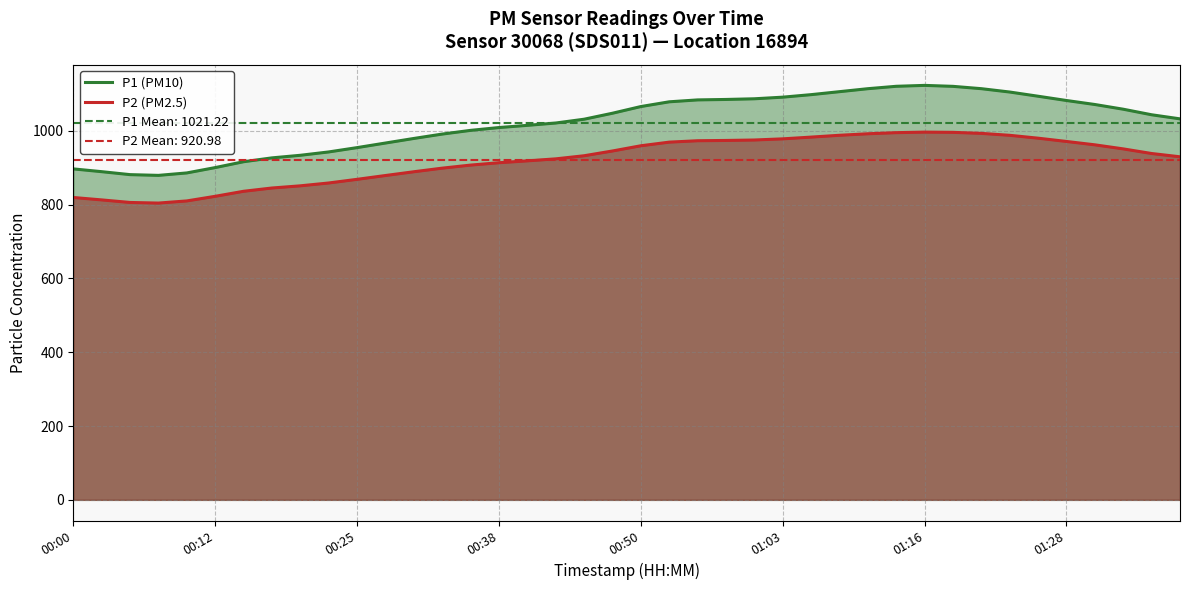

True or false: P2 (PM2.5) and P1 (PM10) cross at least once.

False